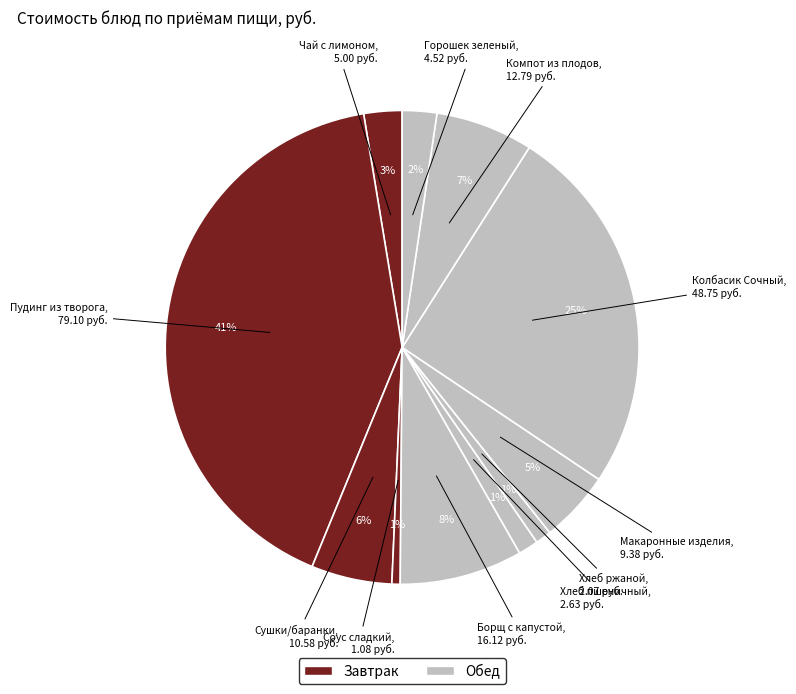

How many slices are in this pie chart?

11